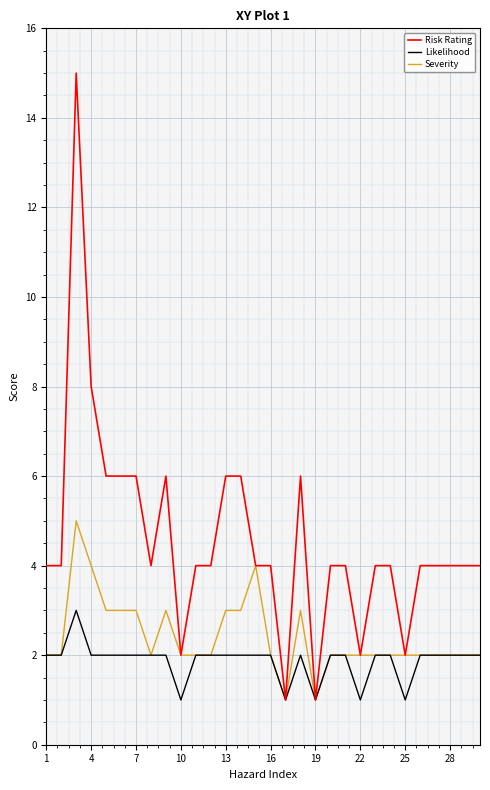

Which series has the largest range (max minus min)?

Risk Rating